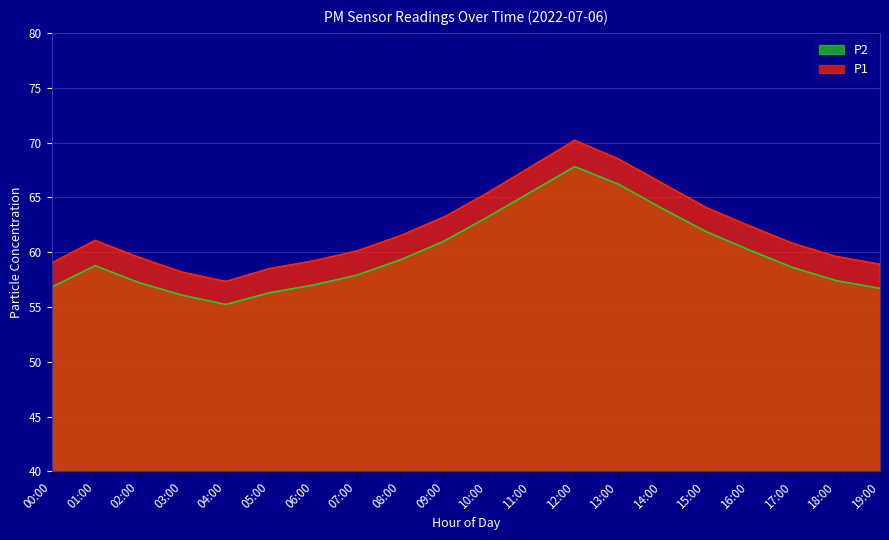

Which category has the lowest value in the P1 series?

04:00